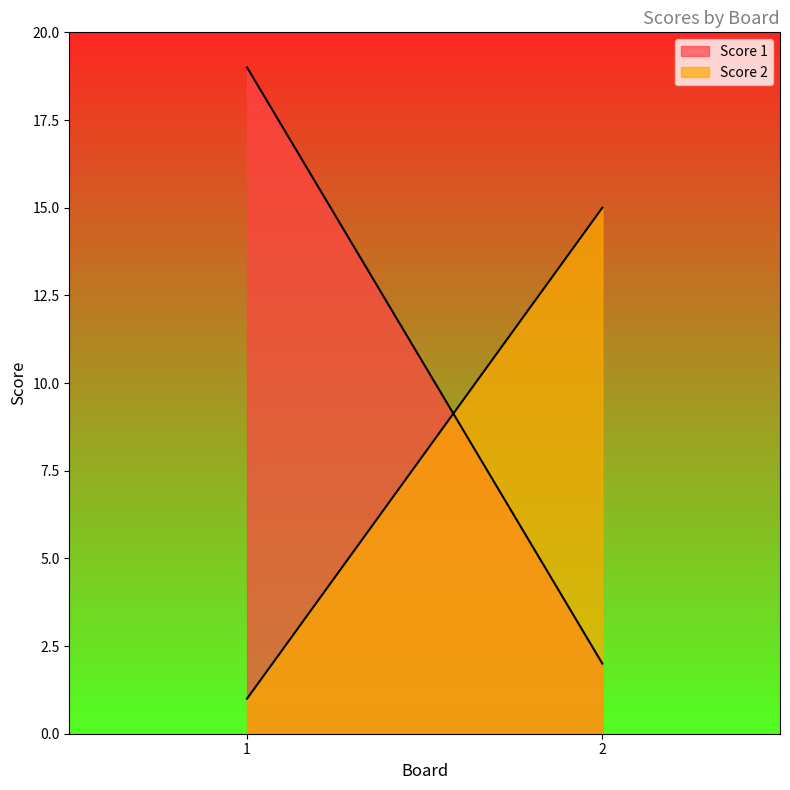

Which series changed the most between 1 and 2?

Score 1